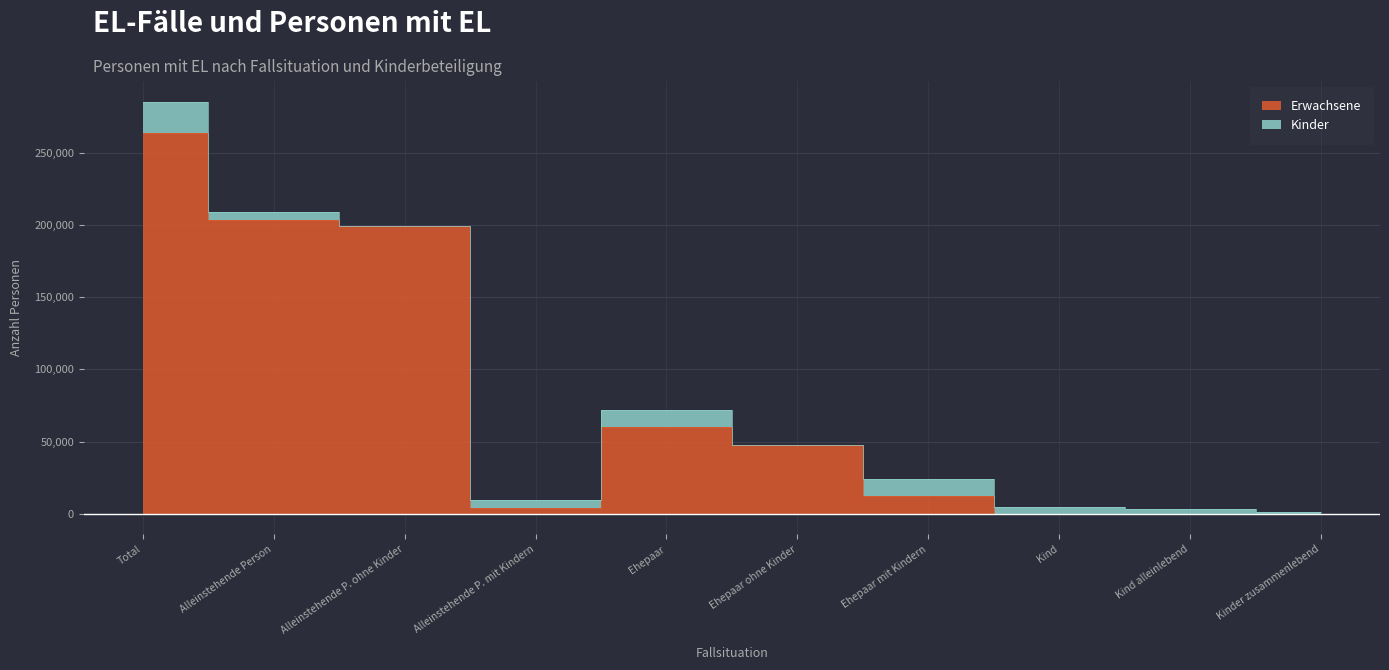

What is the greatest value displayed?

263660